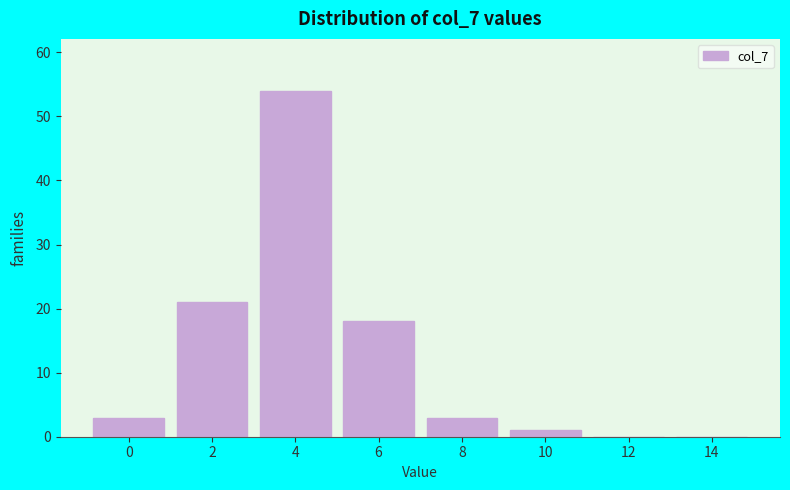

Reading left to right, transcribe all the data shown in this chart.

0=3	2=21	4=54	6=18	8=3	10=1	12=0	14=0